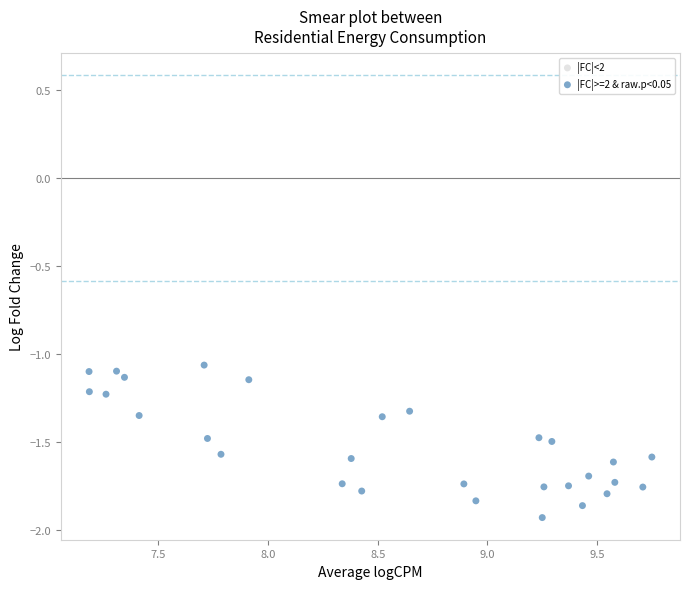

What is the range of X values (max minus min)?

2.6